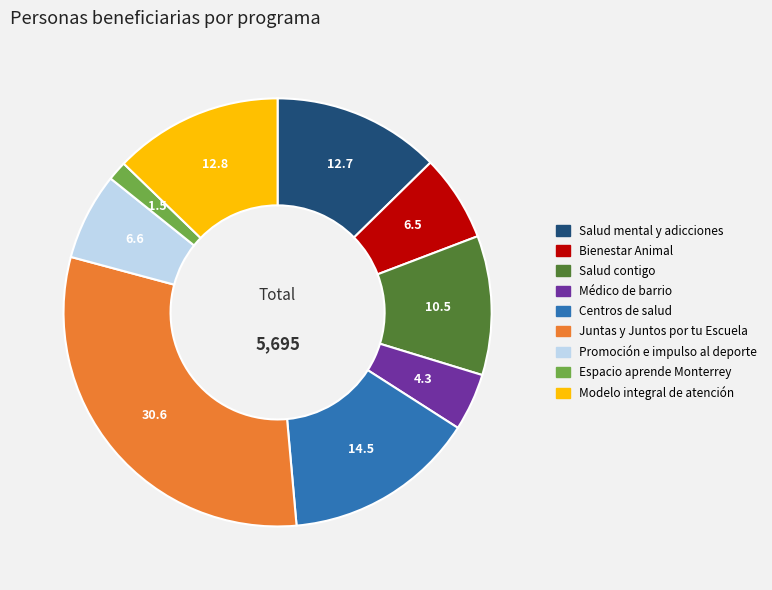

Between Salud mental y adicciones and Médico de barrio, which is larger?

Salud mental y adicciones